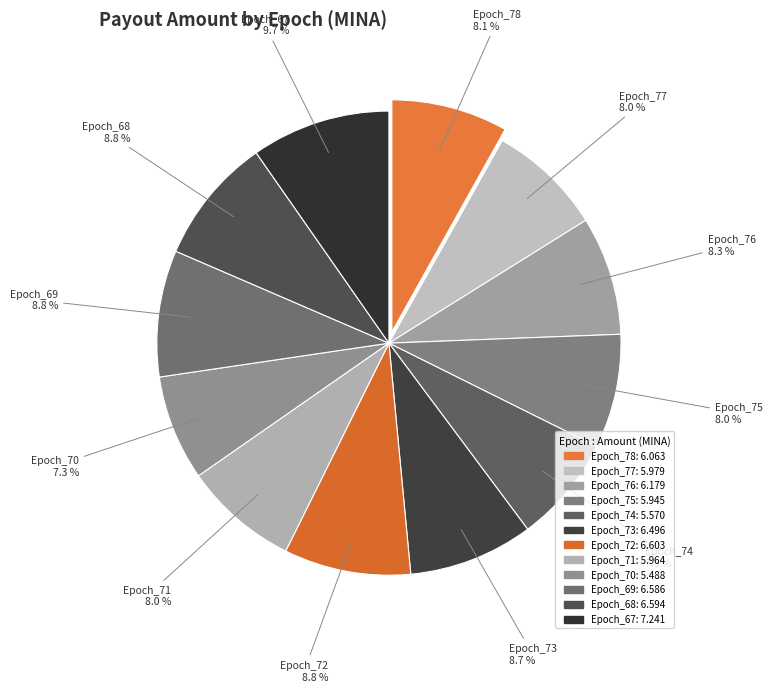

Is there any slice that represents more than half of the pie?

No